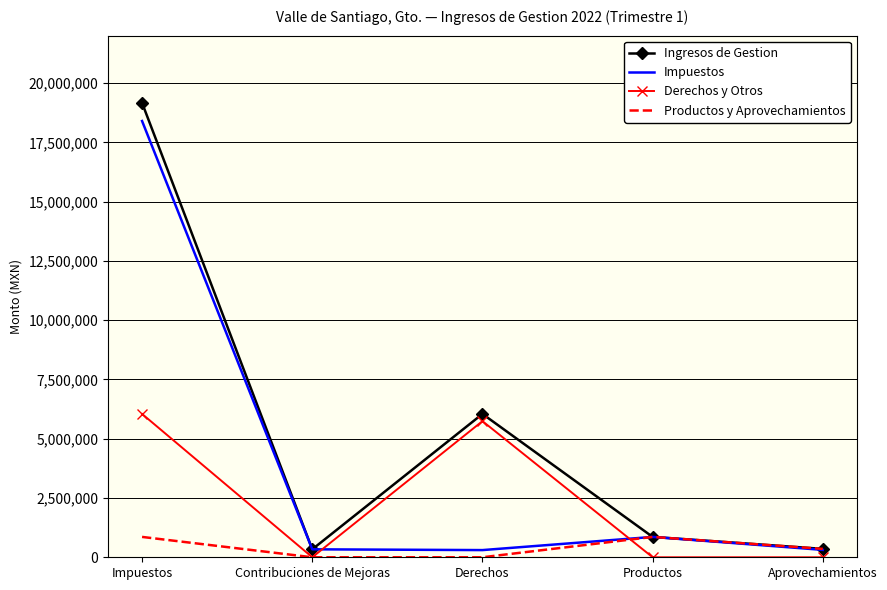

The Impuestos series shows 858943.5 at Productos. True or false?

True